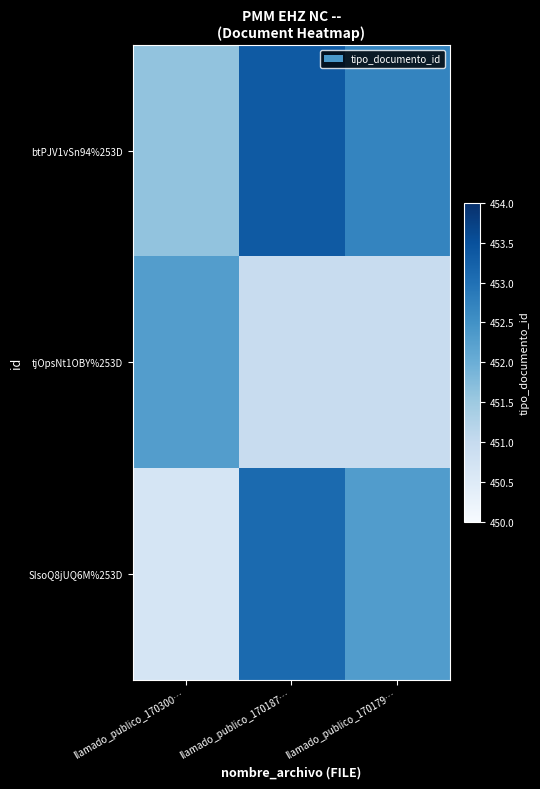

What is the greatest value displayed?

453.4